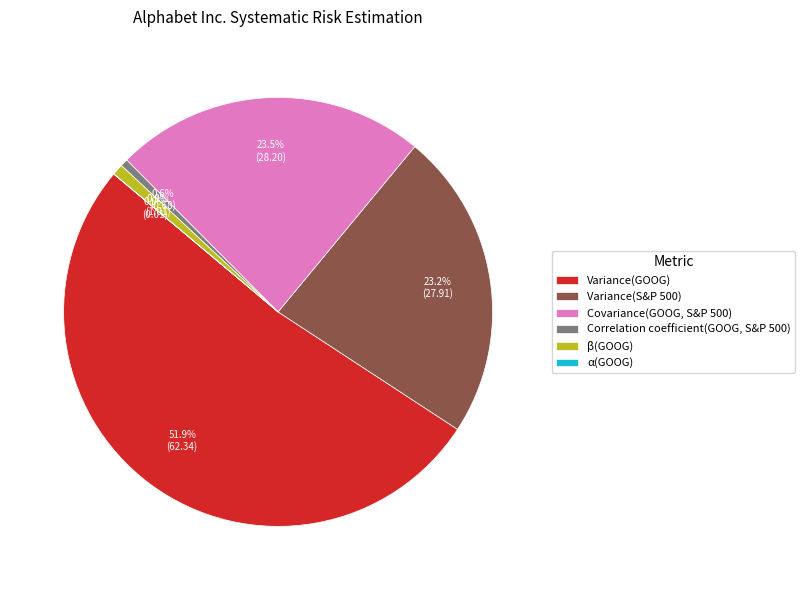

Which slice represents more than half of the pie?

Variance(GOOG)